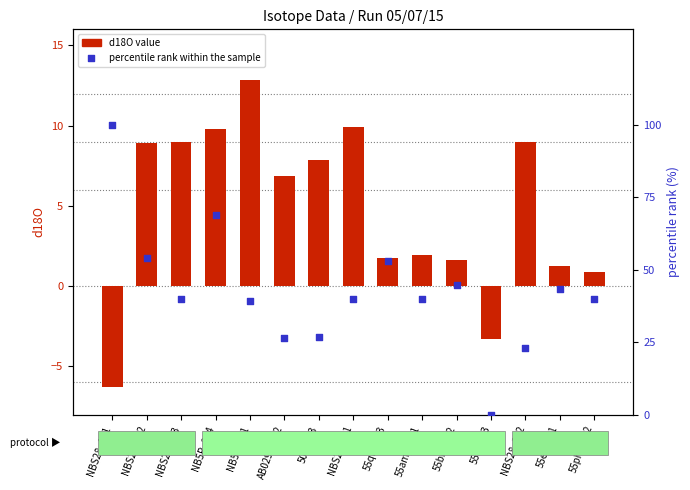

Which series reaches the minimum Y coordinate?

d18O value